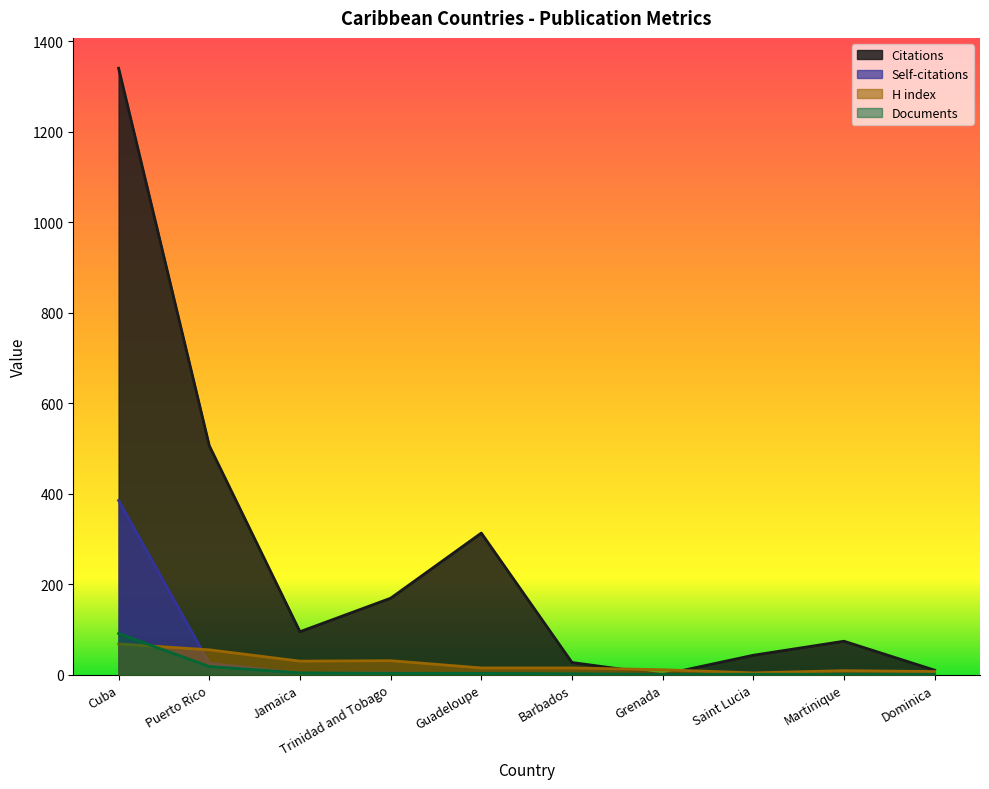

What is the label of the 1st point from the left?

Cuba